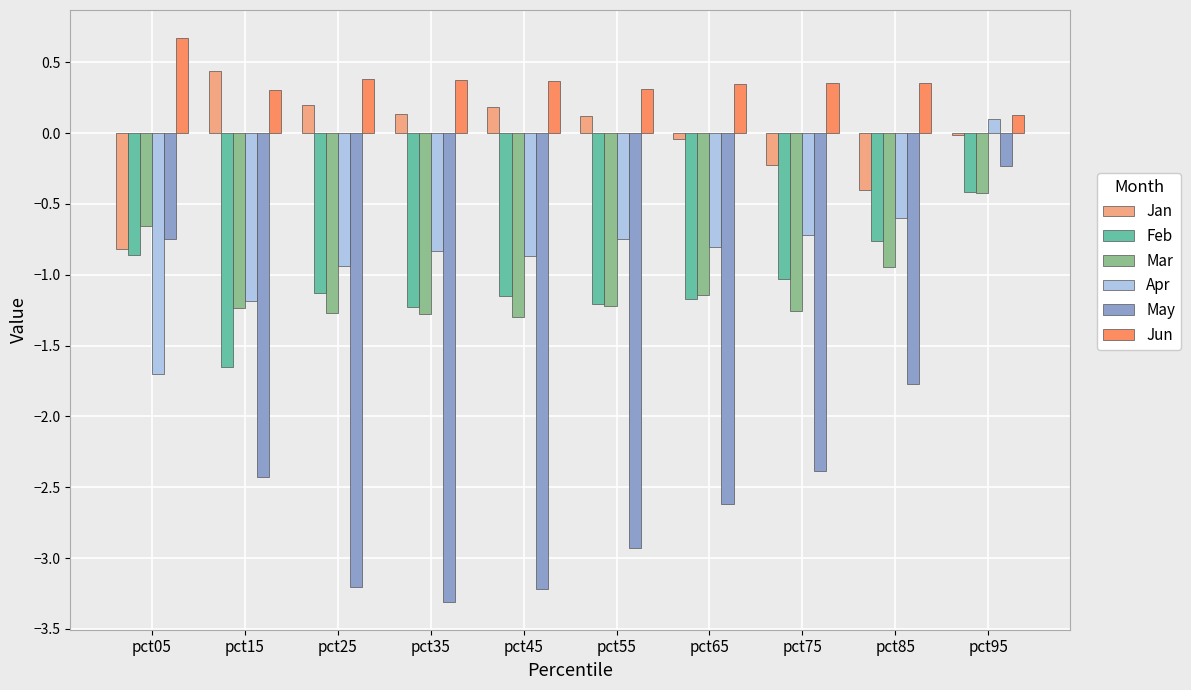

Which series changed the most between pct45 and pct95?

May